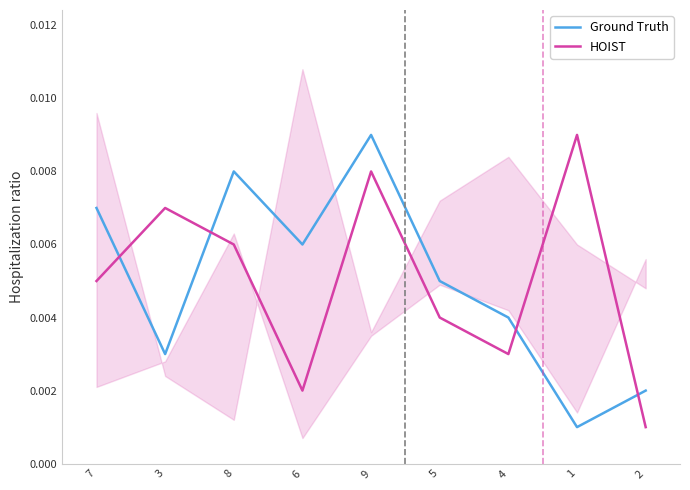

The Ground Truth series shows 0.0 at 8. True or false?

True